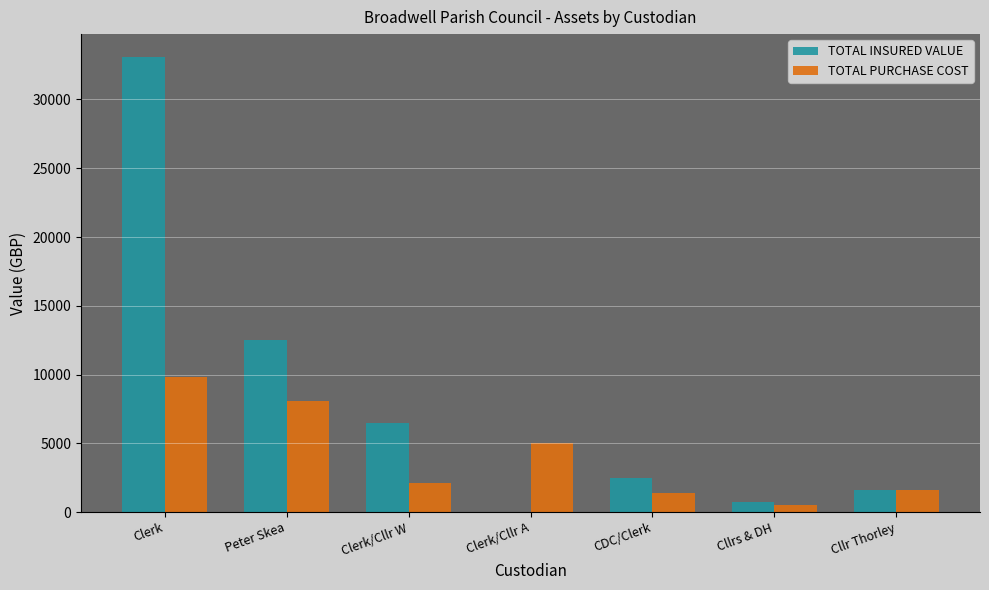

At which category is the sum across all series the highest?

Clerk